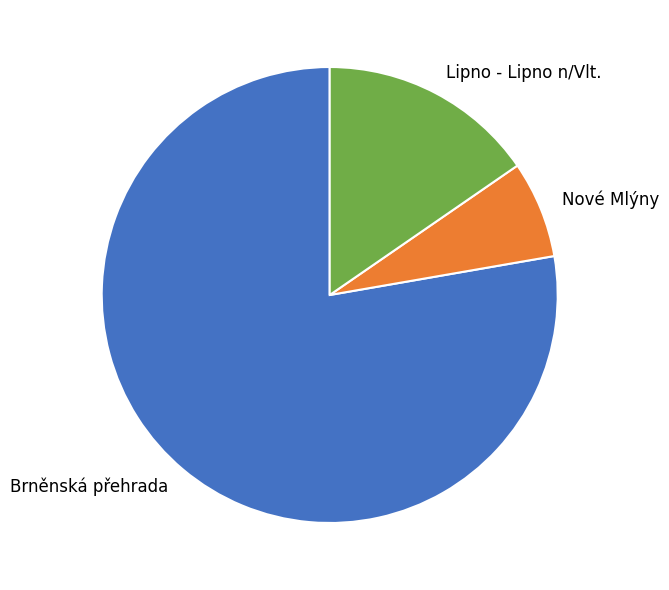

What is the largest slice in the pie chart?

Brněnská přehrada